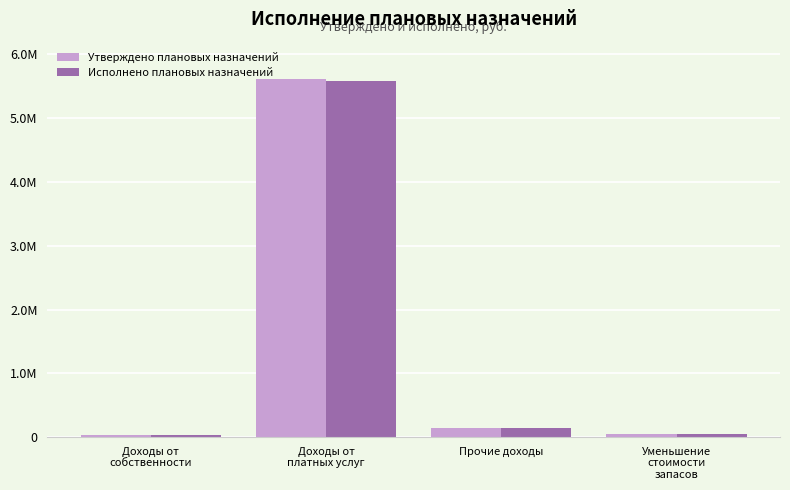

What is the difference between the Утверждено плановых назначений values at Доходы от
платных услуг and Доходы от
собственности?

5588047.4